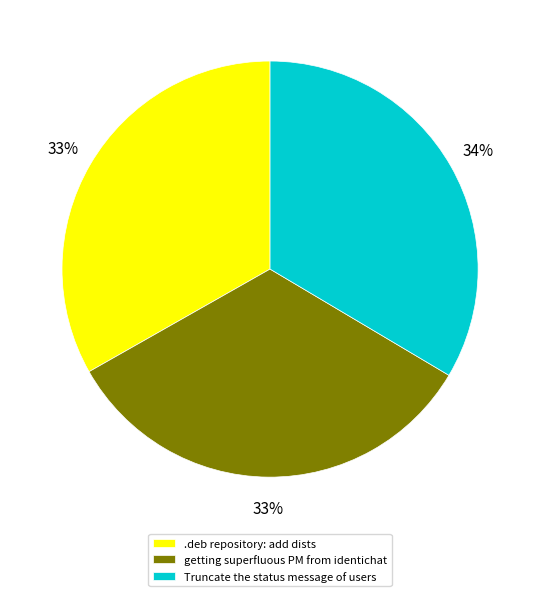

Is Truncate the status message of users the majority of the pie?

No